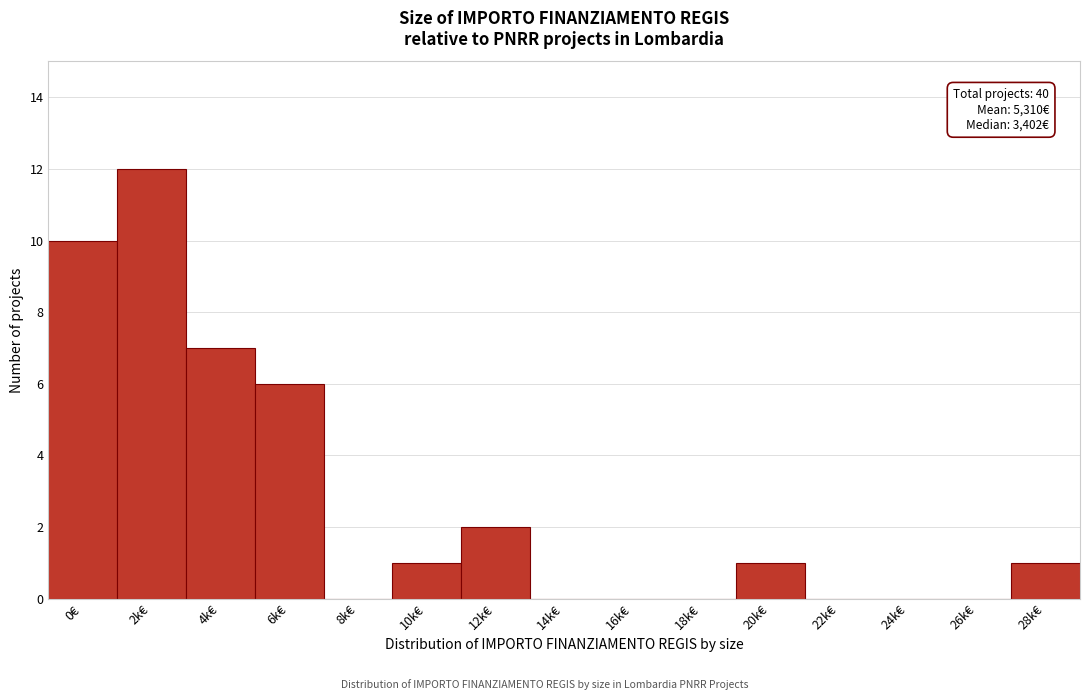

Reading left to right, what are all the values shown in this chart?

0€=10	2k€=12	4k€=7	6k€=6	8k€=0	10k€=1	12k€=2	14k€=0	16k€=0	18k€=0	20k€=1	22k€=0	24k€=0	26k€=0	28k€=1